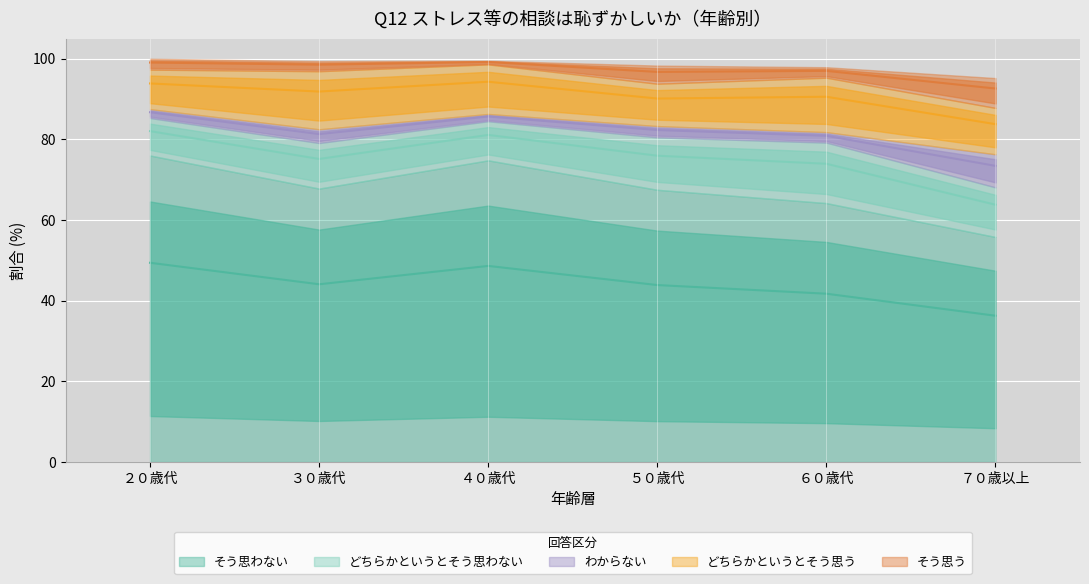

Is the value of どちらかというとそう思う at ６０歳代 greater than the value of どちらかというとそう思わない at ３０歳代?

Yes